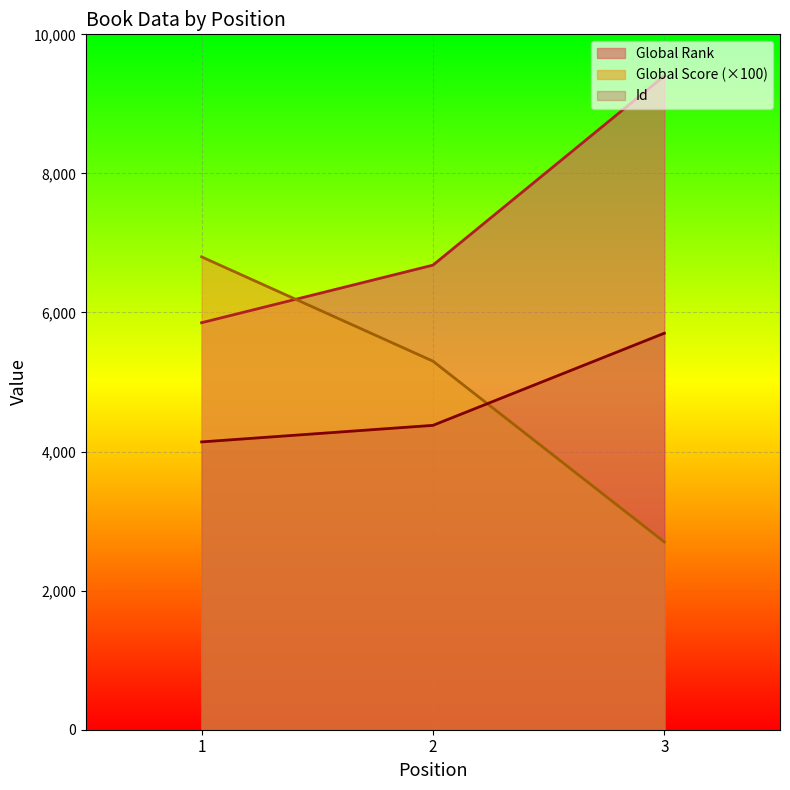

Reading right to left, list all the values displayed in this chart.

Global Rank: 9402	6681	5853
Global Score: 2700	5300	6800
Id: 5702	4377	4139